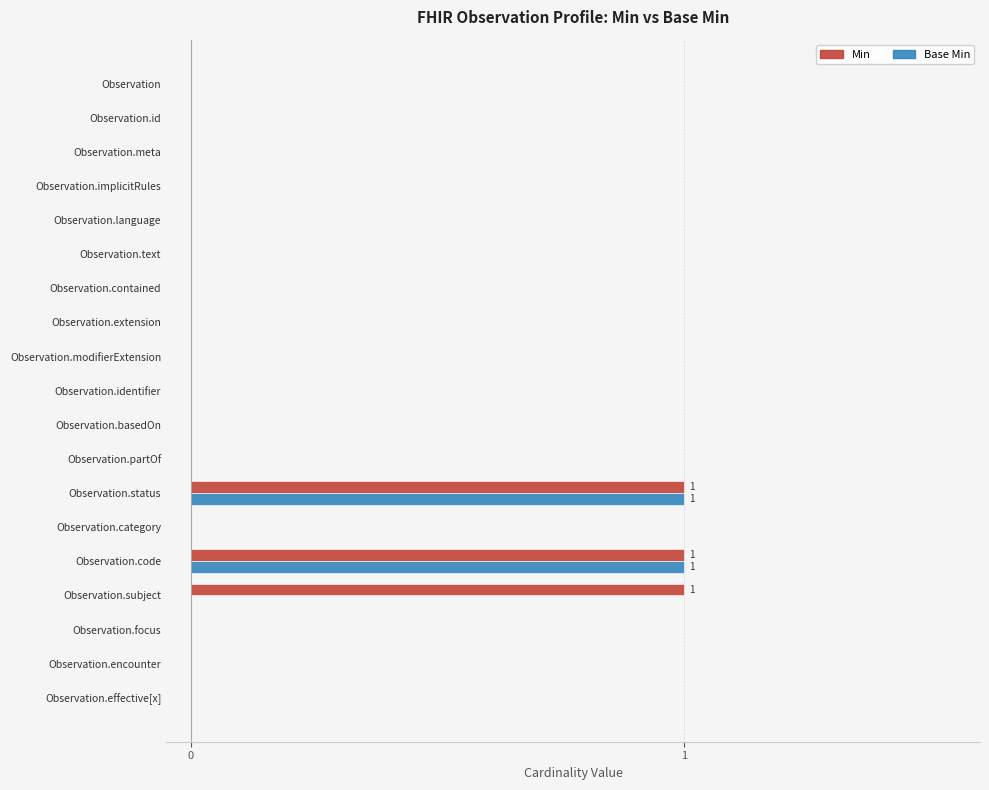

What is the sum of all Min values?

3